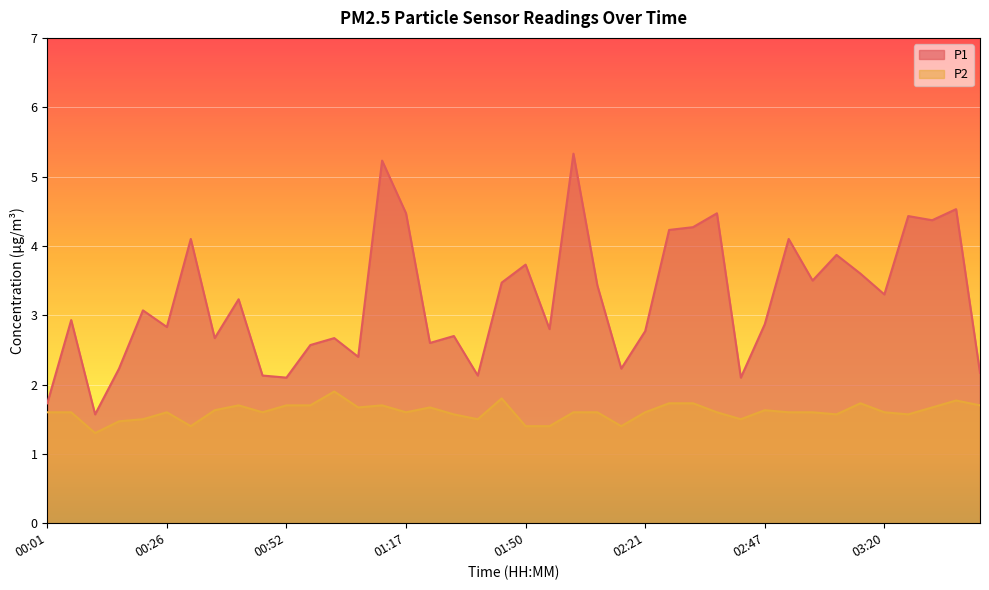

At which label does P2 reach its peak?

01:02